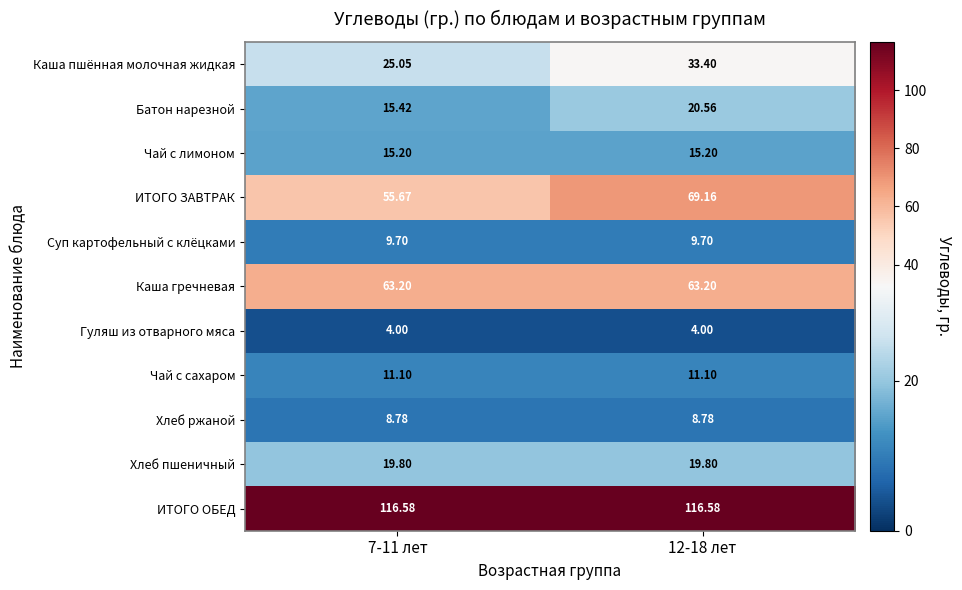

Rank the series by their maximum value, from highest to lowest.

ИТОГО ОБЕД, ИТОГО ЗАВТРАК, Каша гречневая, Каша пшённая молочная жидкая, Батон нарезной, Хлеб пшеничный, Чай с лимоном, Чай с сахаром, Суп картофельный с клёцками, Хлеб ржаной, Гуляш из отварного мяса